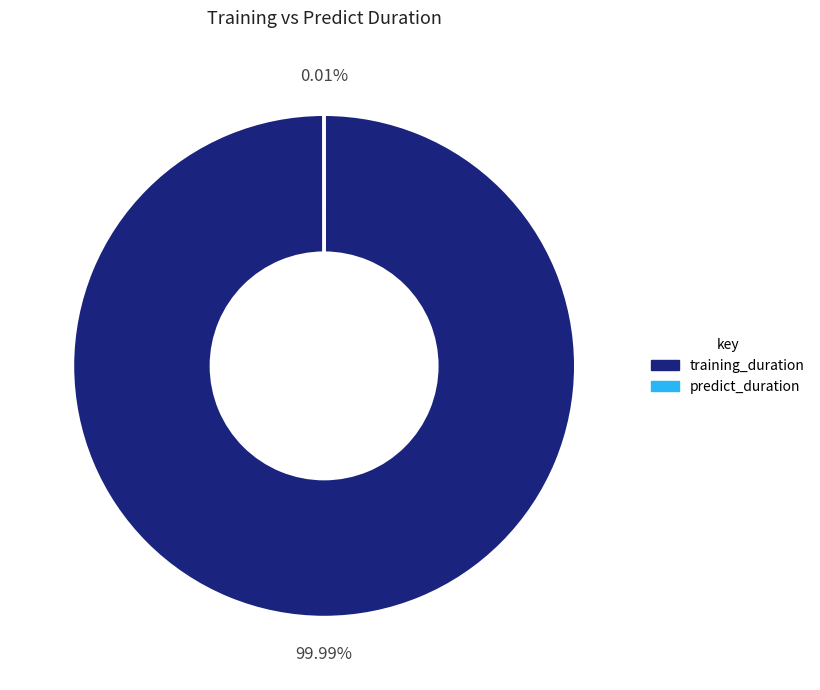

Which category accounts for the majority?

training_duration